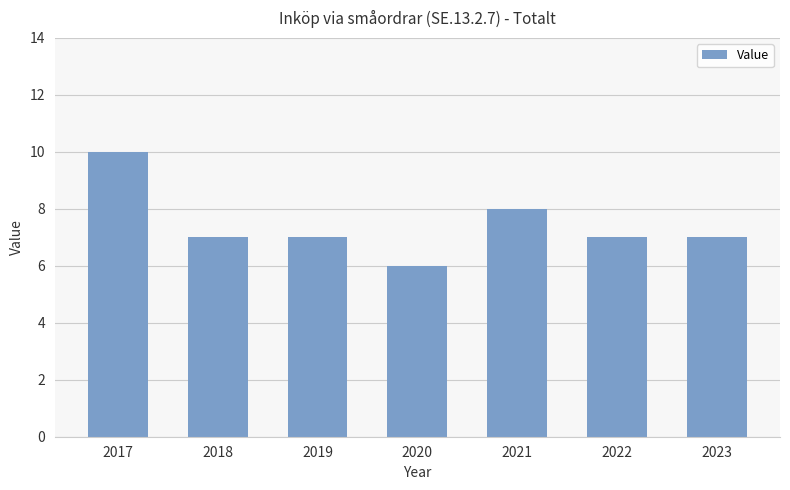

What is the sum of all values?

52